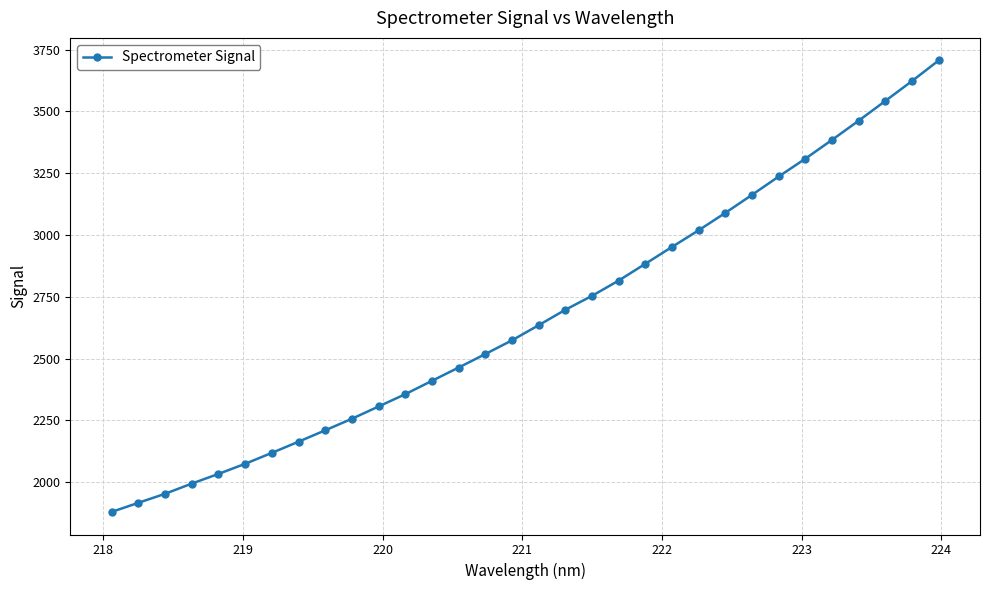

What is the smallest value displayed?

1879.6